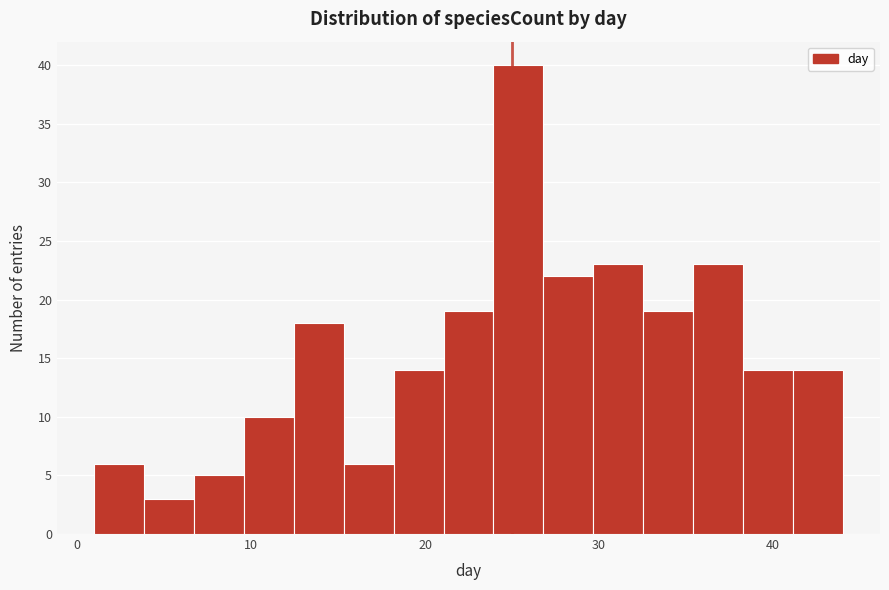

Around what value on the x-axis is the tallest bar? Give the approximate position of its centre, as read against the axis.

25